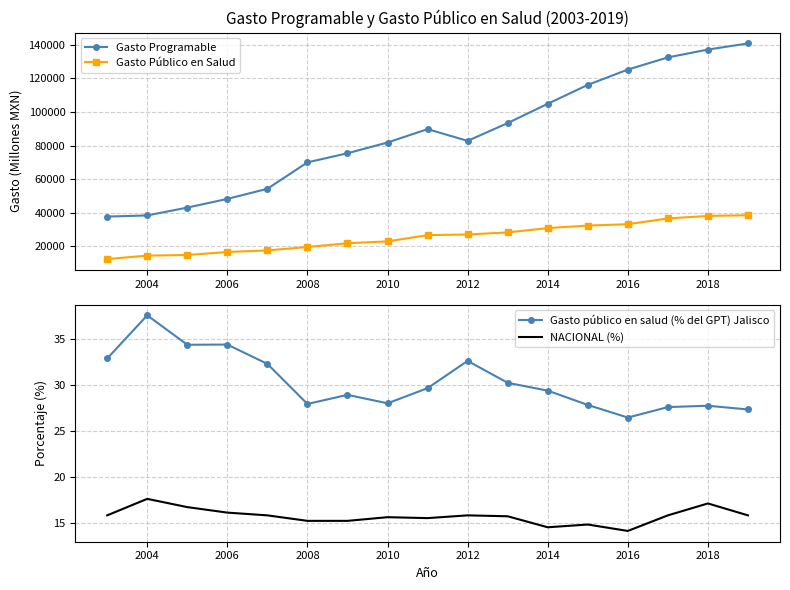

What is the highest value of the Gasto Público en Salud series?

38528.0